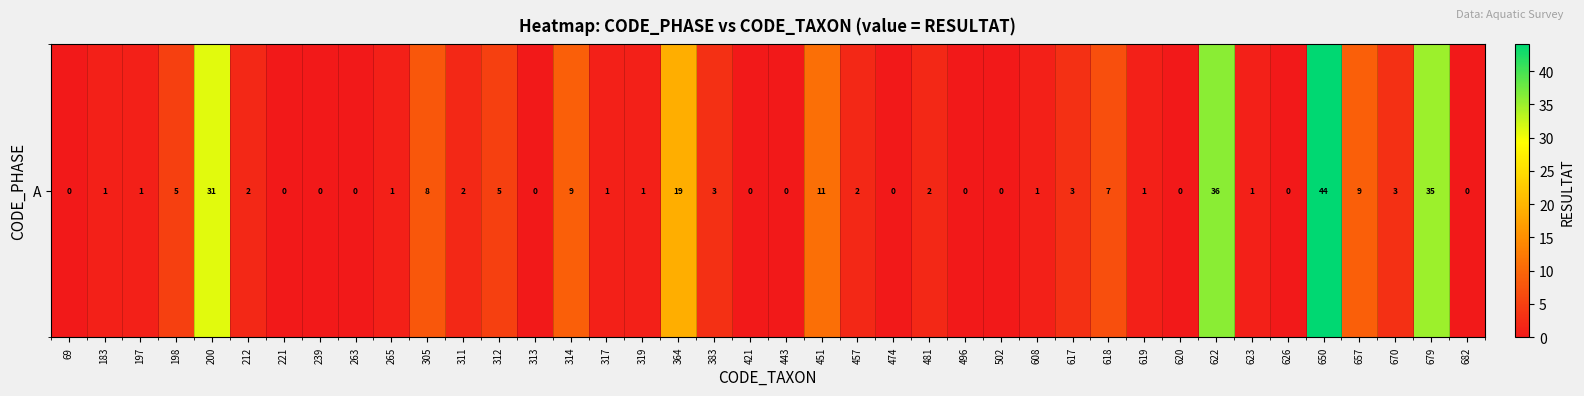

Reading right to left, what are all the values shown in this chart?

682=0	679=35	670=3	657=9	650=44	626=0	623=1	622=36	620=0	619=1	618=7	617=3	608=1	502=0	496=0	481=2	474=0	457=2	451=11	443=0	421=0	383=3	364=19	319=1	317=1	314=9	313=0	312=5	311=2	305=8	265=1	263=0	239=0	221=0	212=2	200=31	198=5	197=1	183=1	69=0